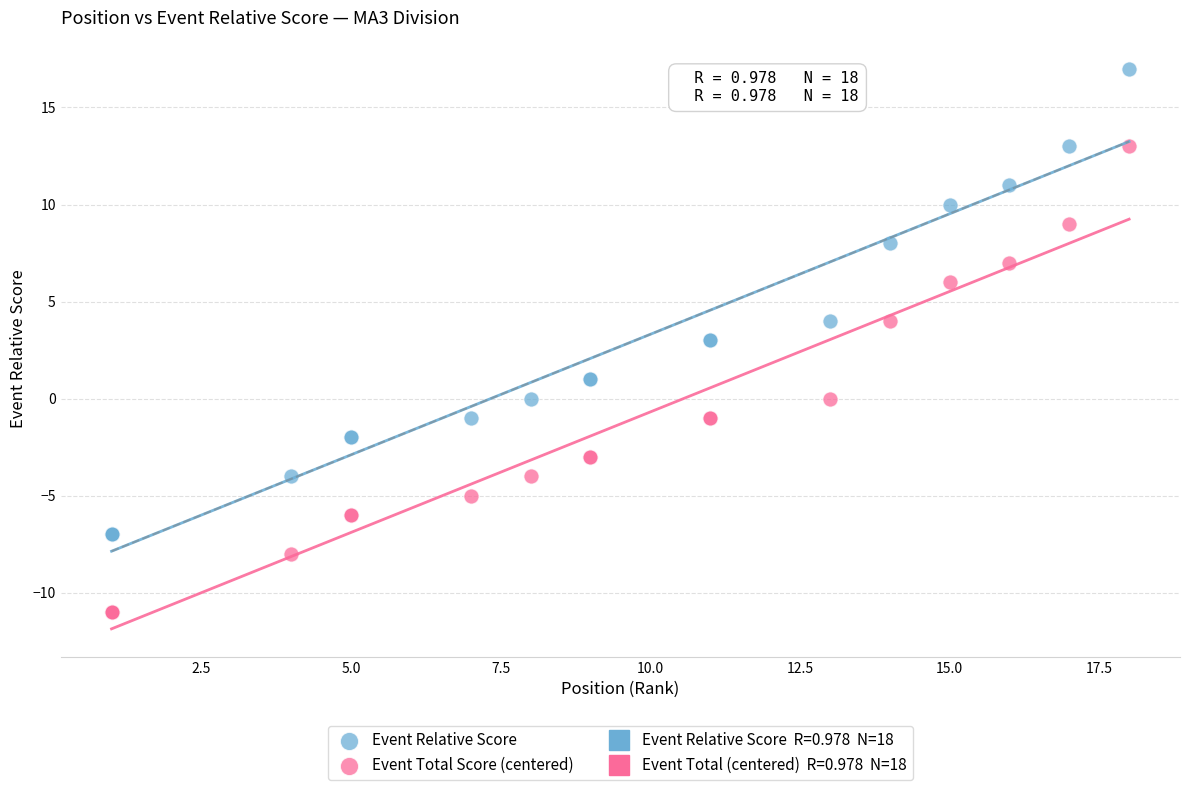

Which series contains the highest Y value?

Event Relative Score